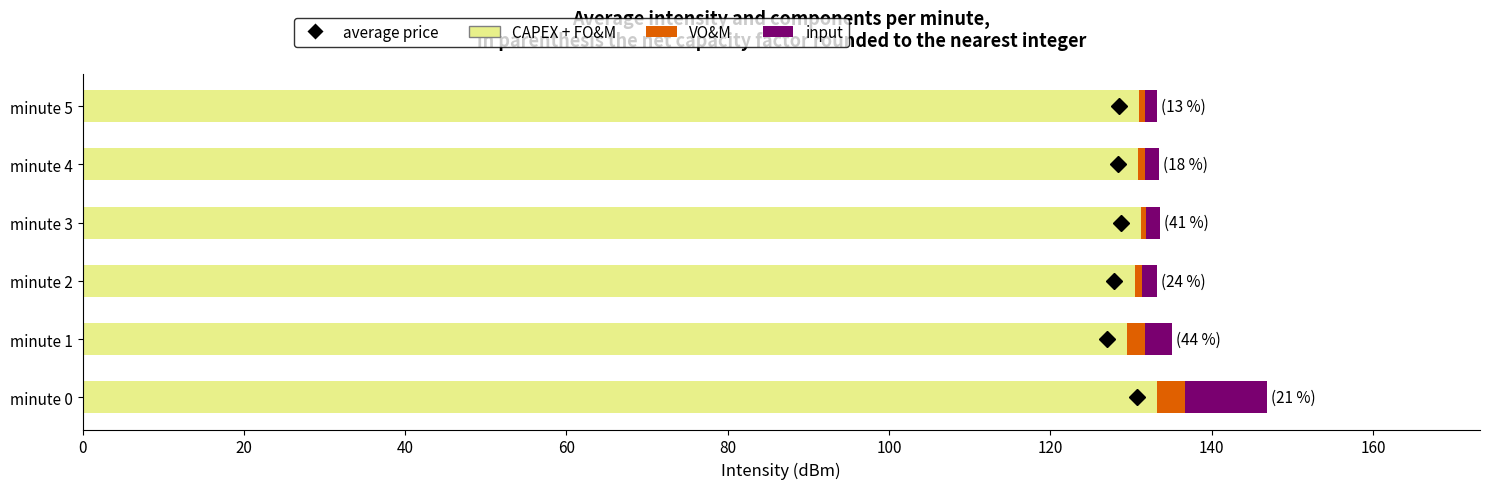

What is the highest value of the CAPEX + FO&M series?

133.3